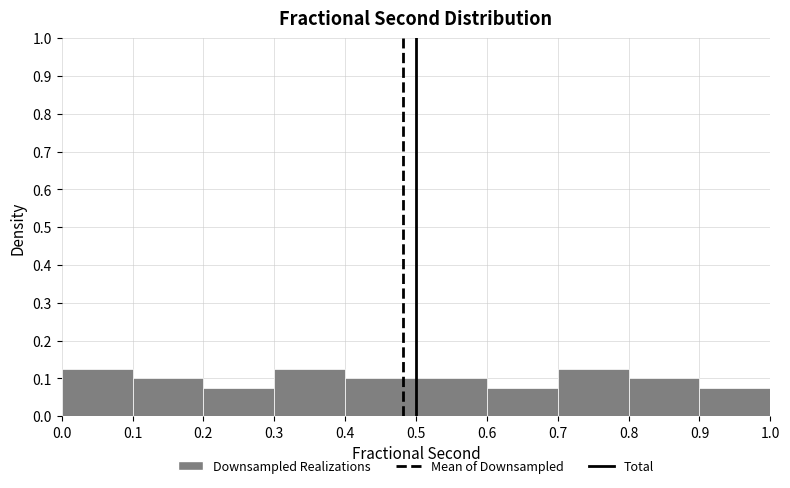

Reading left to right, list every bar in this chart as the range it spans on the x-axis followed by its height. The values are not printed on the chart, so give them approximately, as read against the axis.

0.0 to 0.1: 0.13
0.1 to 0.2: 0.10
0.2 to 0.3: 0.08
0.3 to 0.4: 0.13
0.4 to 0.5: 0.10
0.5 to 0.6: 0.10
0.6 to 0.7: 0.08
0.7 to 0.8: 0.13
0.8 to 0.9: 0.10
0.9 to 1.0: 0.08